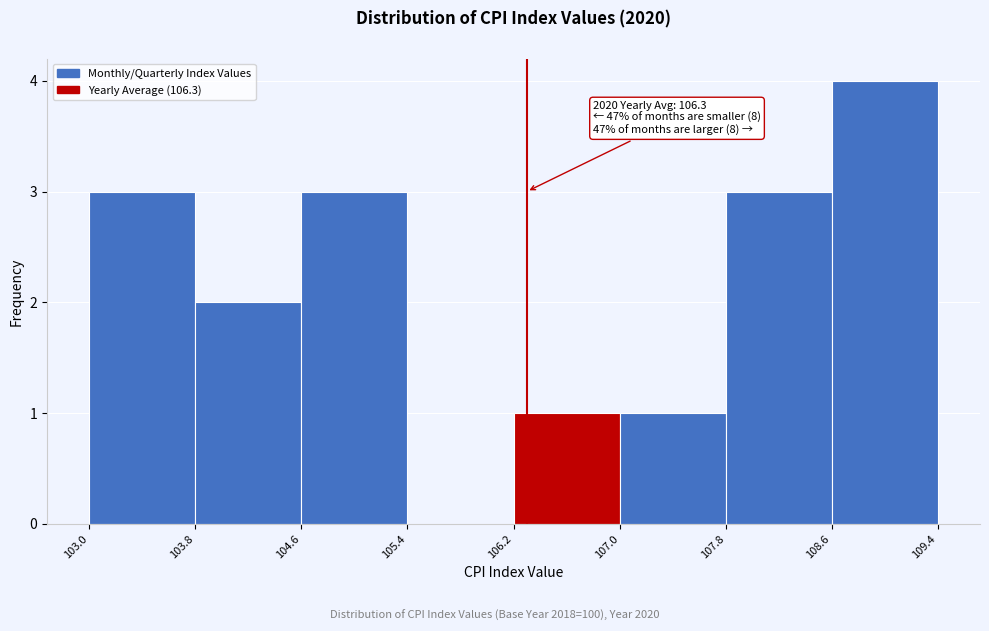

Which range on the x-axis has the tallest bar?

108.6 to 109.4